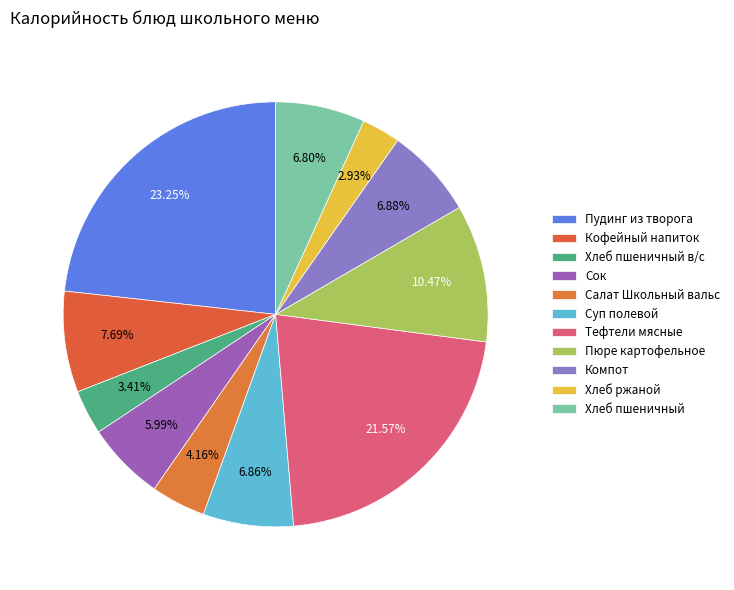

To the nearest percent, what is the average slice percentage?

9%